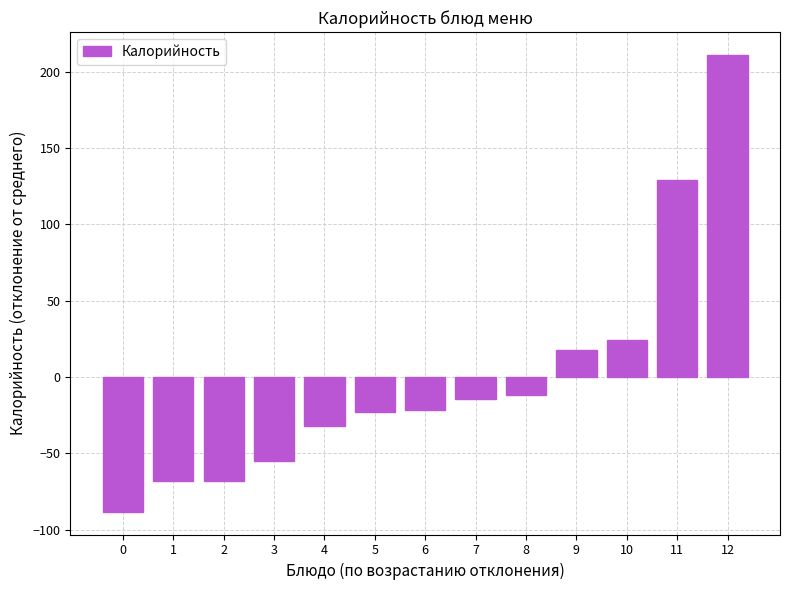

The value at 6 is -21.4. True or false?

True